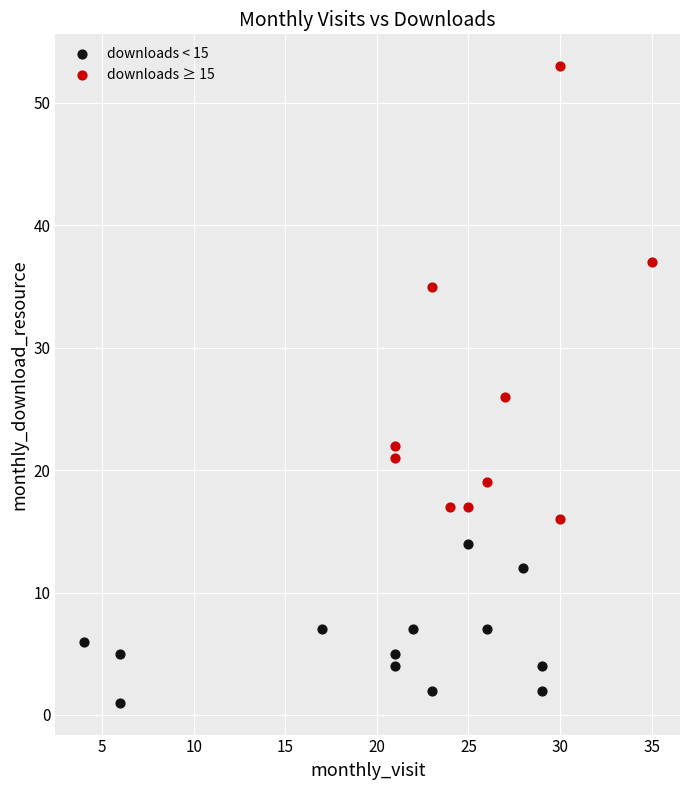

Which series has the largest Y range (max minus min)?

downloads ≥ 15